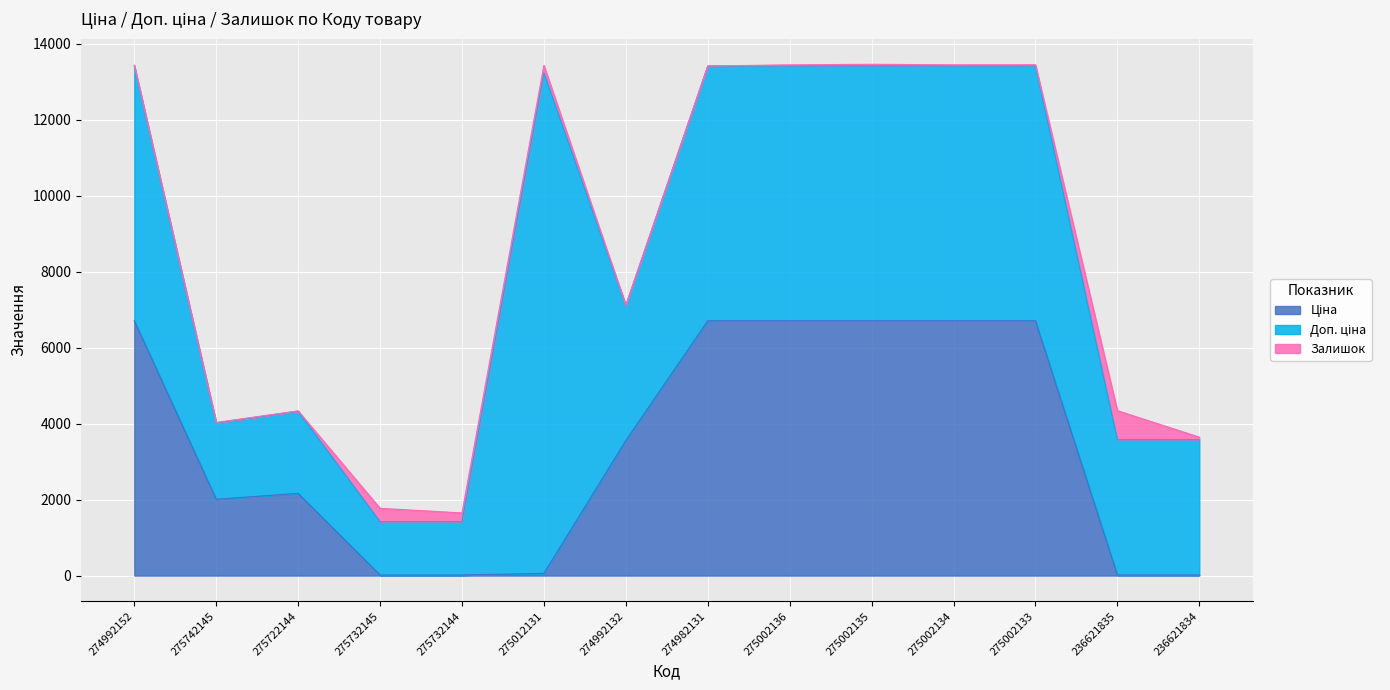

At which label does Ціна reach its peak?

274992152